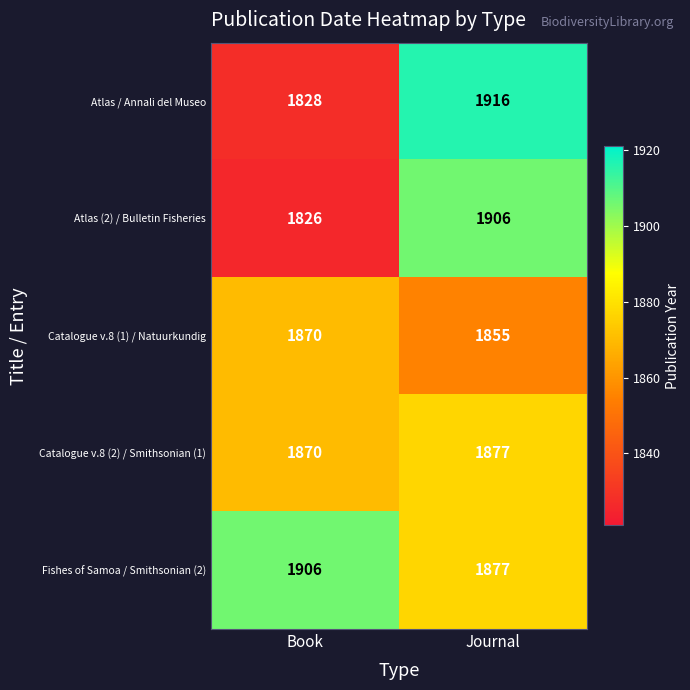

At which category does the chart reach its minimum across all series?

Book